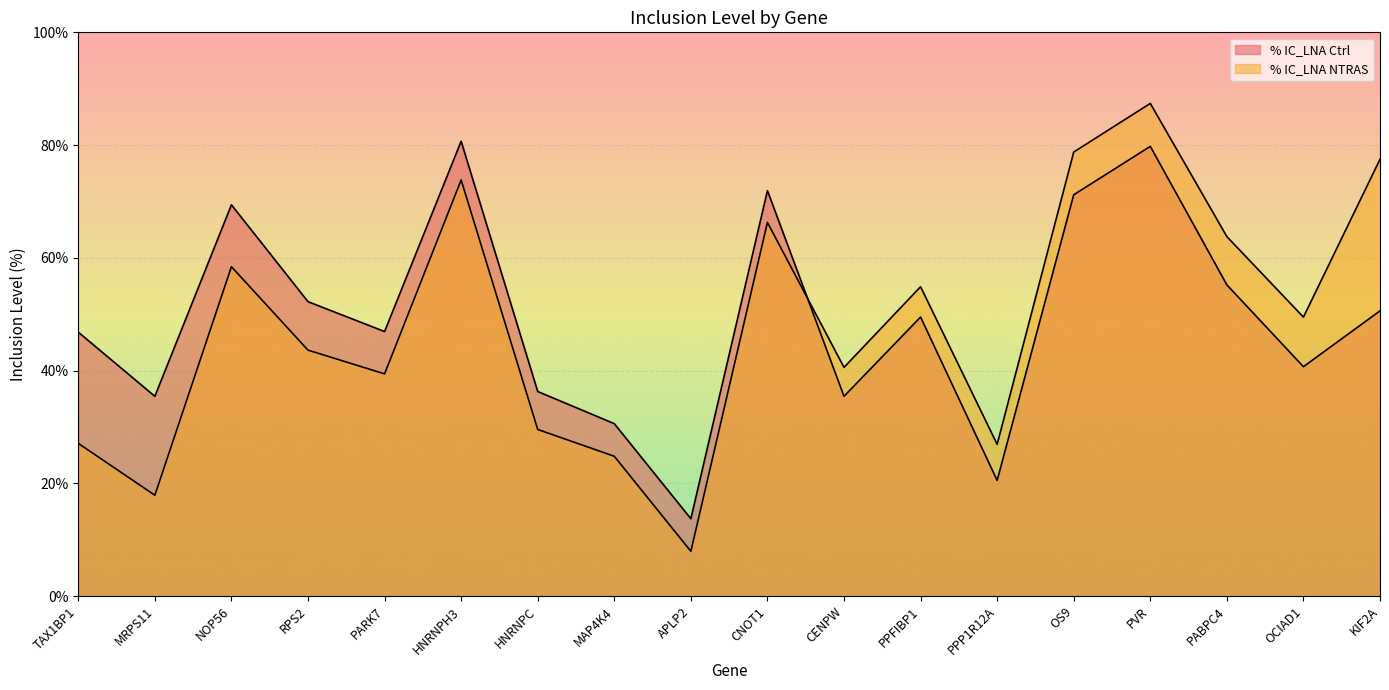

At how many categories does at least one series exceed 13?

18